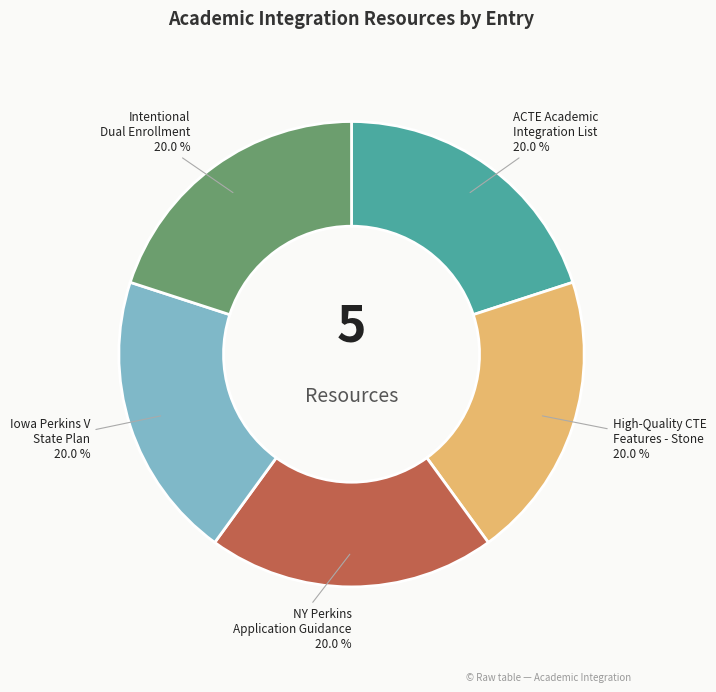

Is there any slice that represents more than half of the pie?

No